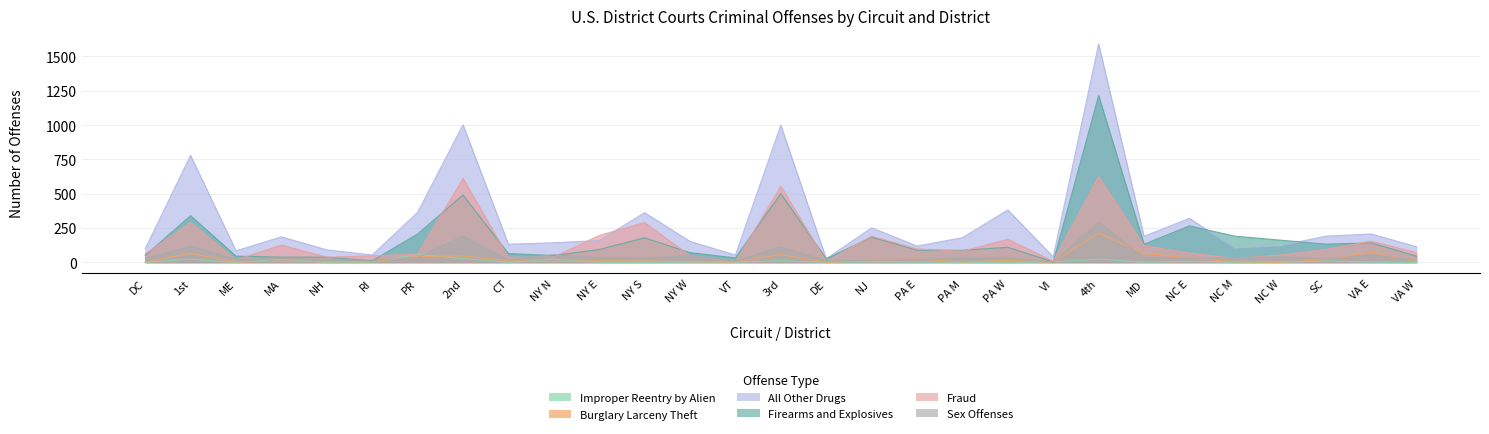

How many lines are shown in the chart?

6